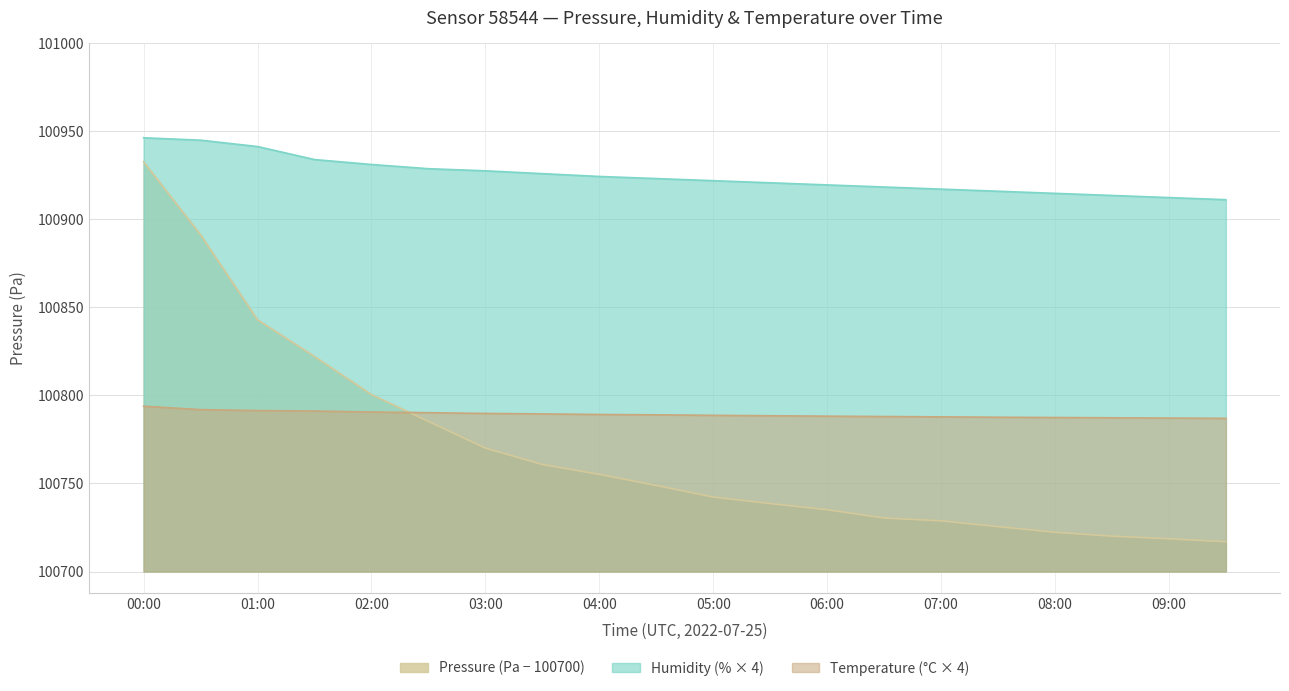

True or false: pressure has a value of 28.8 at 07:00.

True